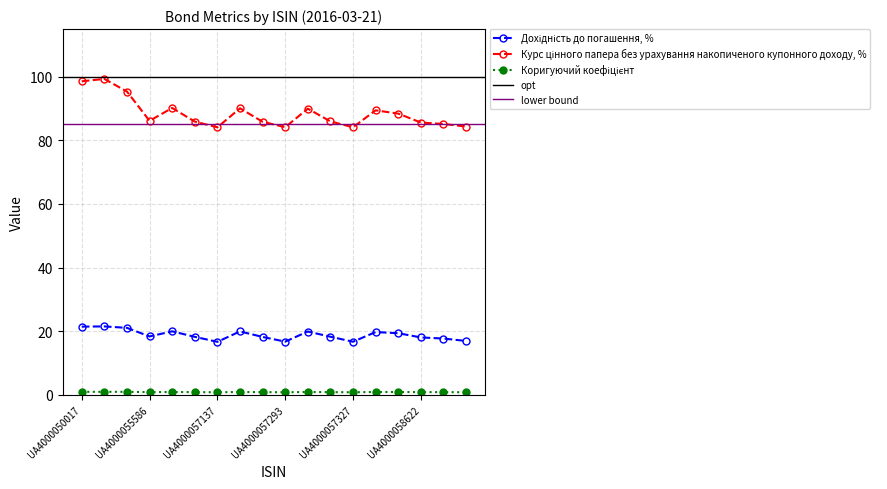

What value does the Дохідність до погашення, % series have at UA4000057319?

18.2